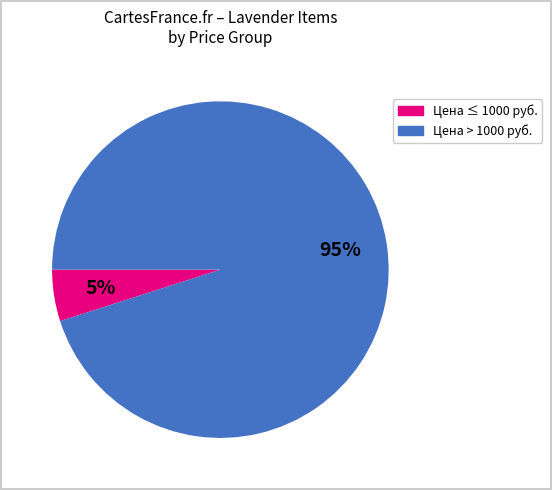

To the nearest percent, what is the average slice percentage?

50%